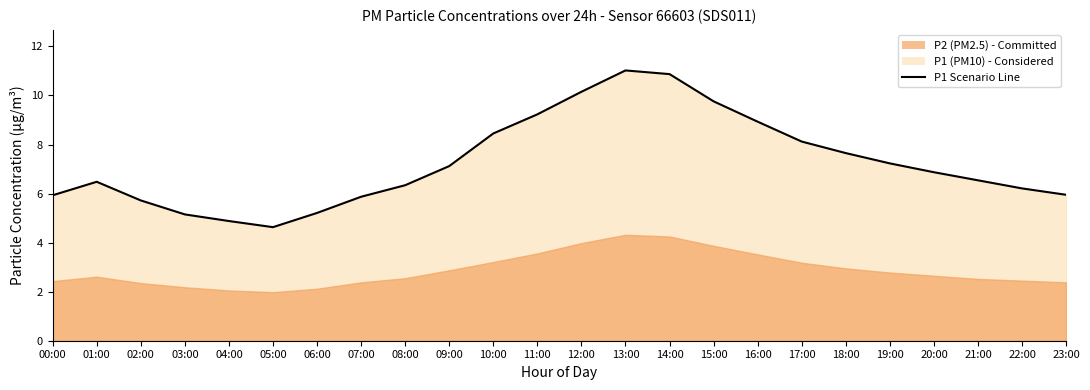

List the labels in order of value, smallest first.

05:00, 04:00, 03:00, 06:00, 02:00, 07:00, 00:00, 23:00, 22:00, 08:00, 01:00, 21:00, 20:00, 09:00, 19:00, 18:00, 17:00, 10:00, 16:00, 11:00, 15:00, 12:00, 14:00, 13:00